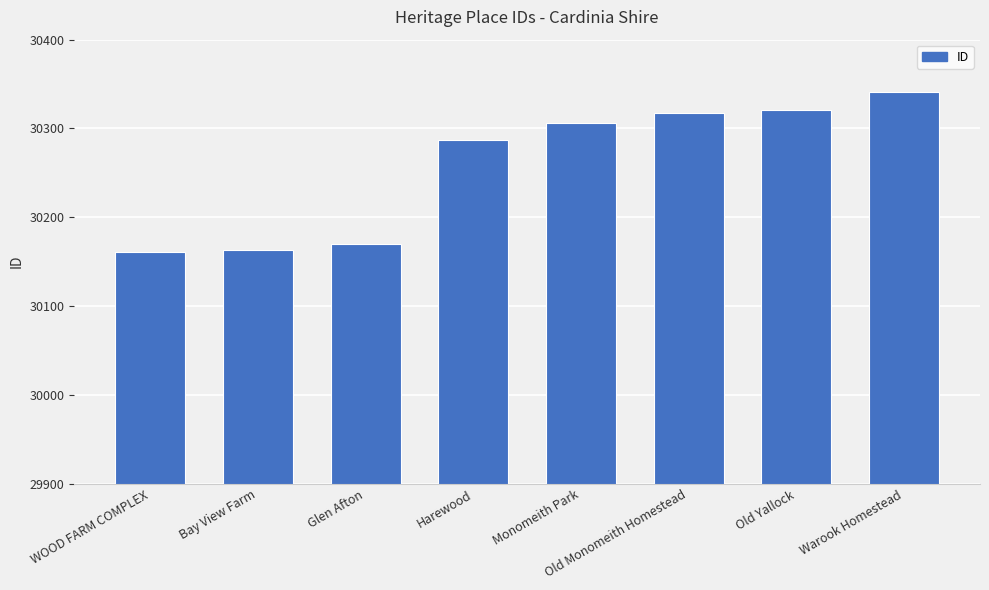

The value at Bay View Farm is 20393. True or false?

False